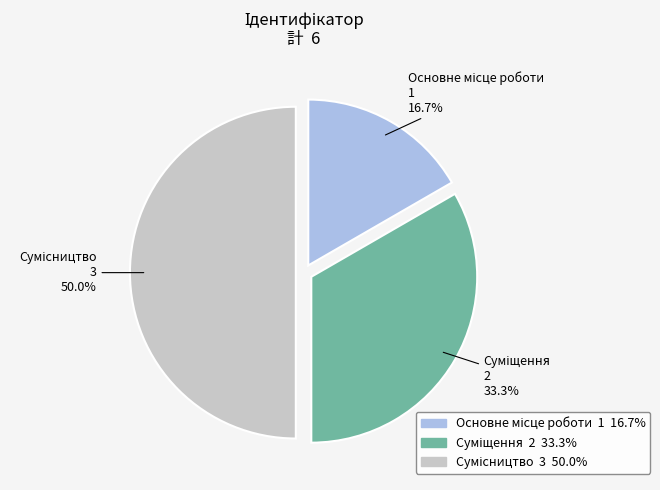

What is the total percentage of Основне місце роботи and Сумісництво?

66.7%